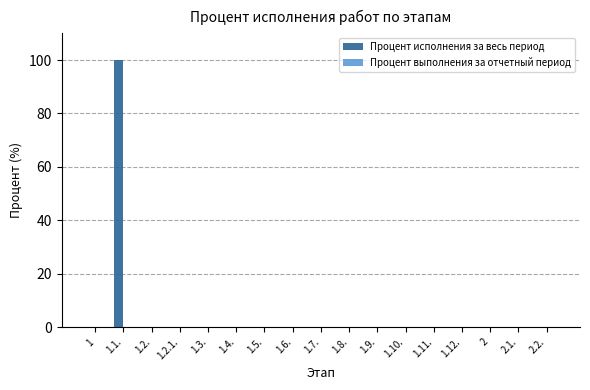

The value at 1.3. is 45. True or false?

False